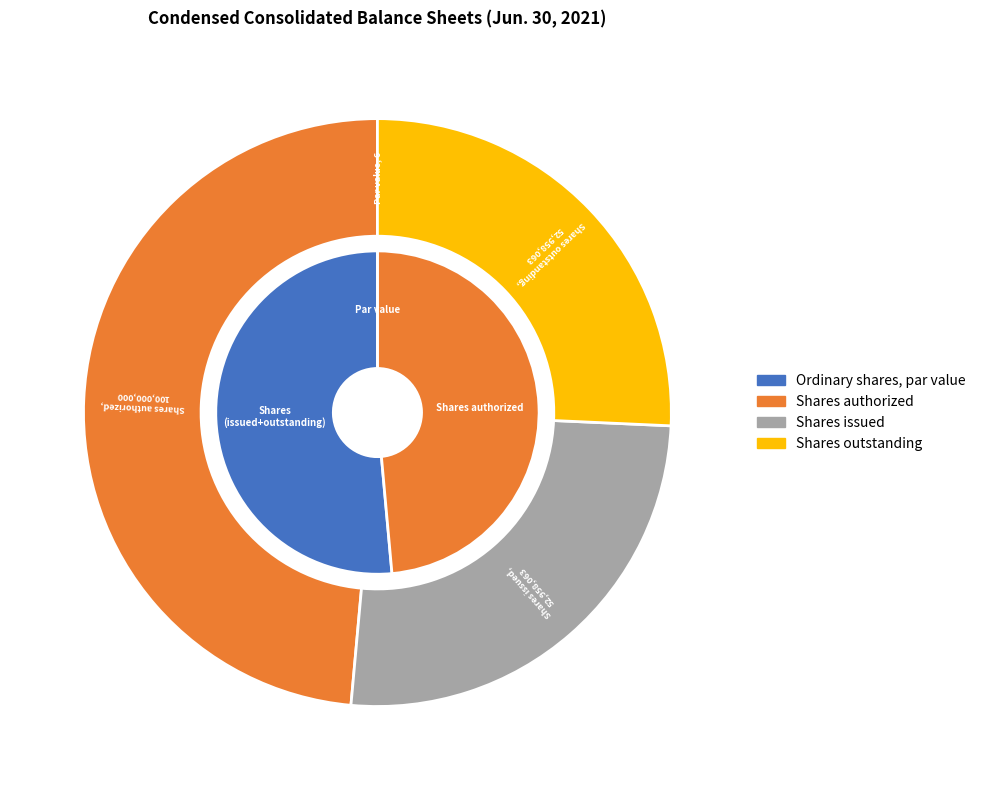

Is there a majority slice in this chart?

No